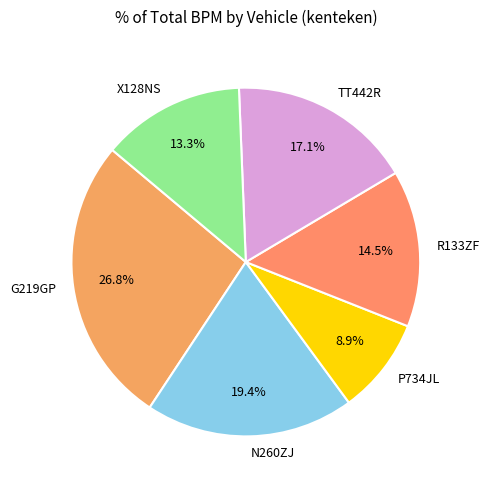

Which category has the biggest portion of the pie?

G219GP